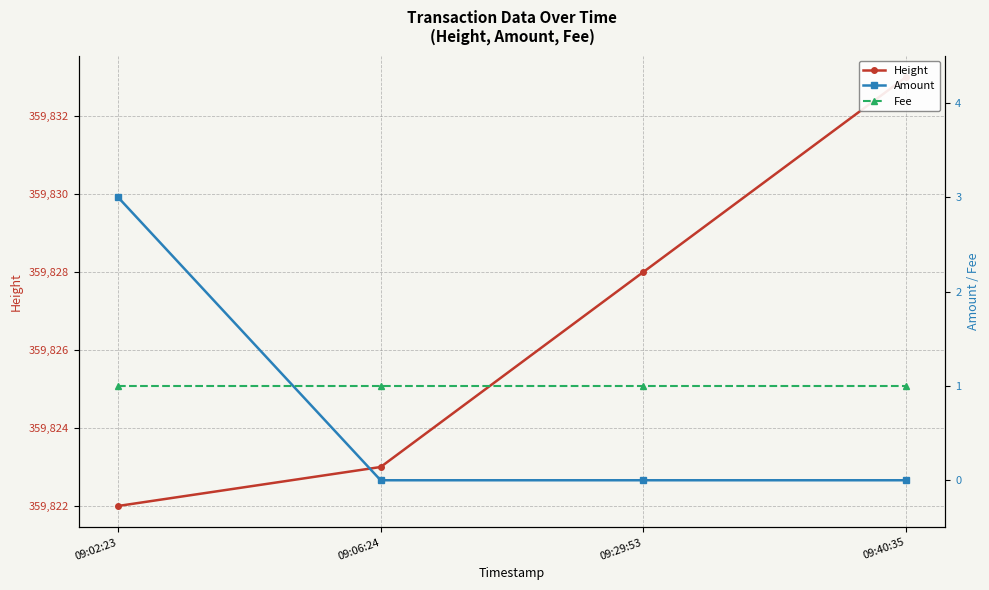

How many lines are shown in the chart?

3